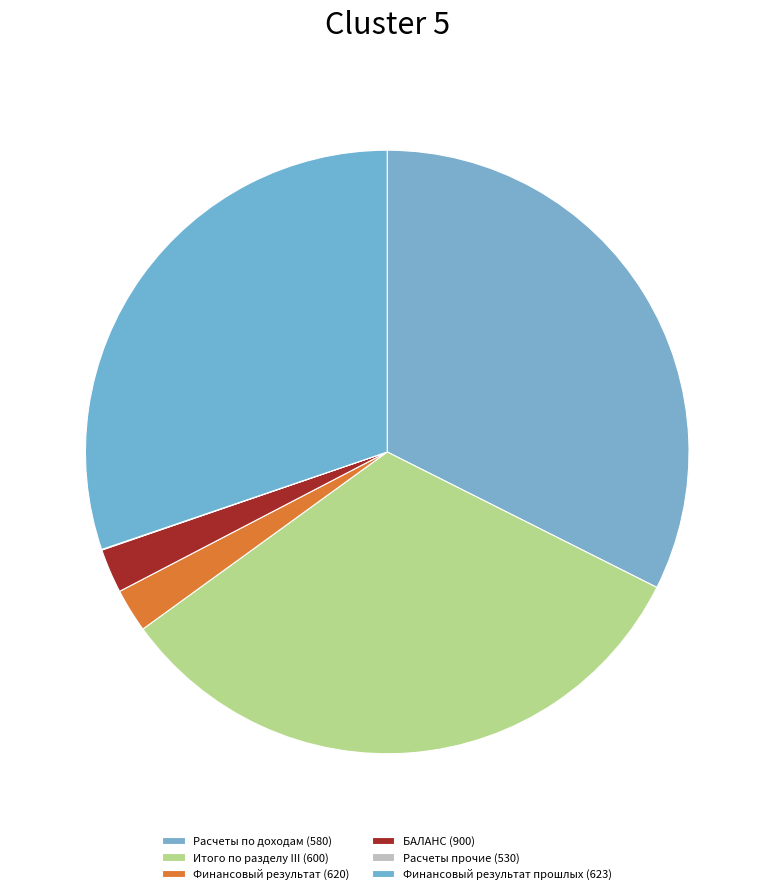

To the nearest percent, what is the difference between the Финансовый результат прошлых (623) and БАЛАНС (900) slice percentages?

28%